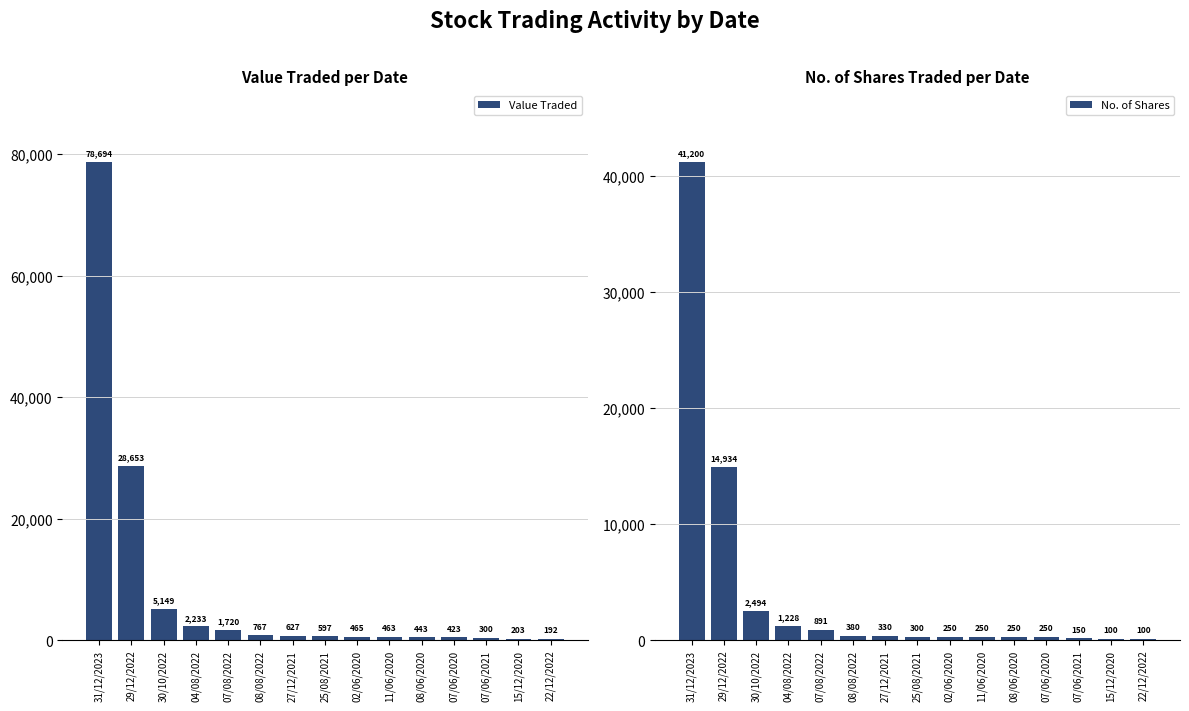

What is the highest value of the Value Traded series?

78694